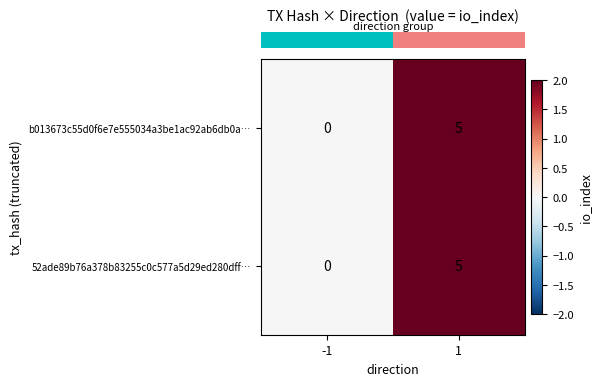

At which category is the sum across all series the highest?

1